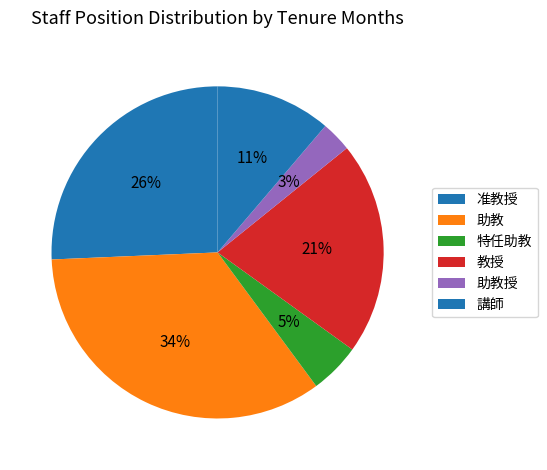

How many segments does this pie chart have?

6